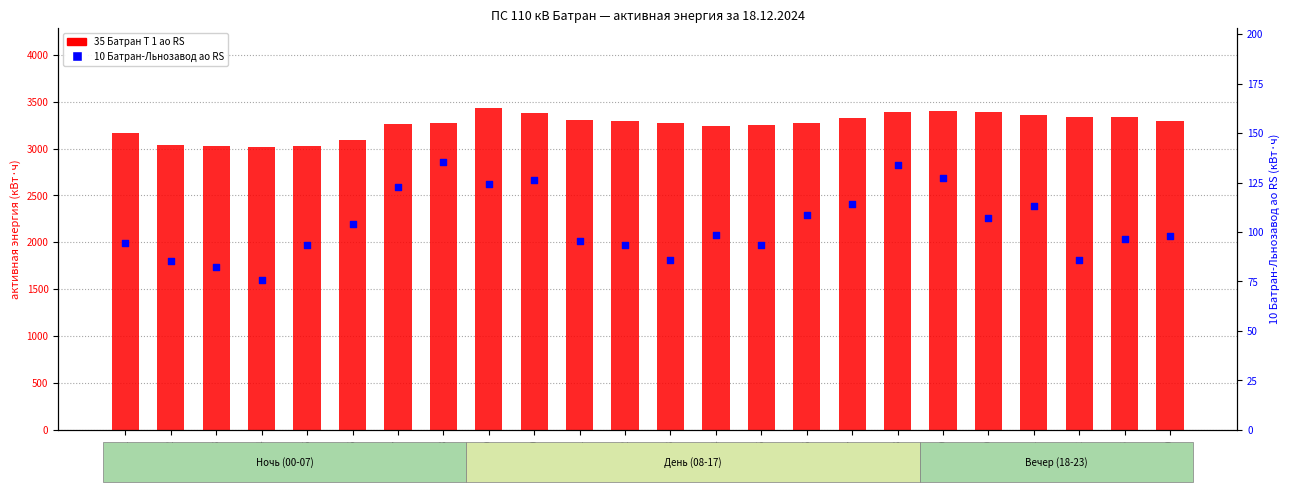

At which category is the sum across all series the highest?

08-09